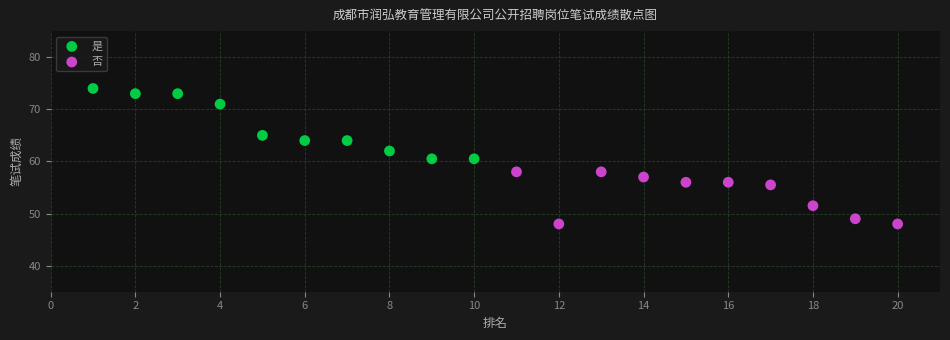

Which series reaches the minimum Y coordinate?

否